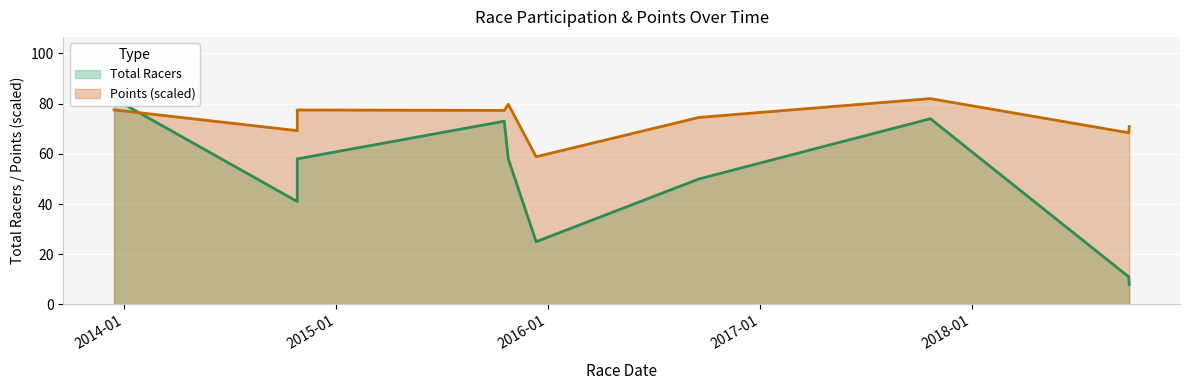

Which has a higher value, 2014-10-26 or 2016-09-18?

2014-10-26